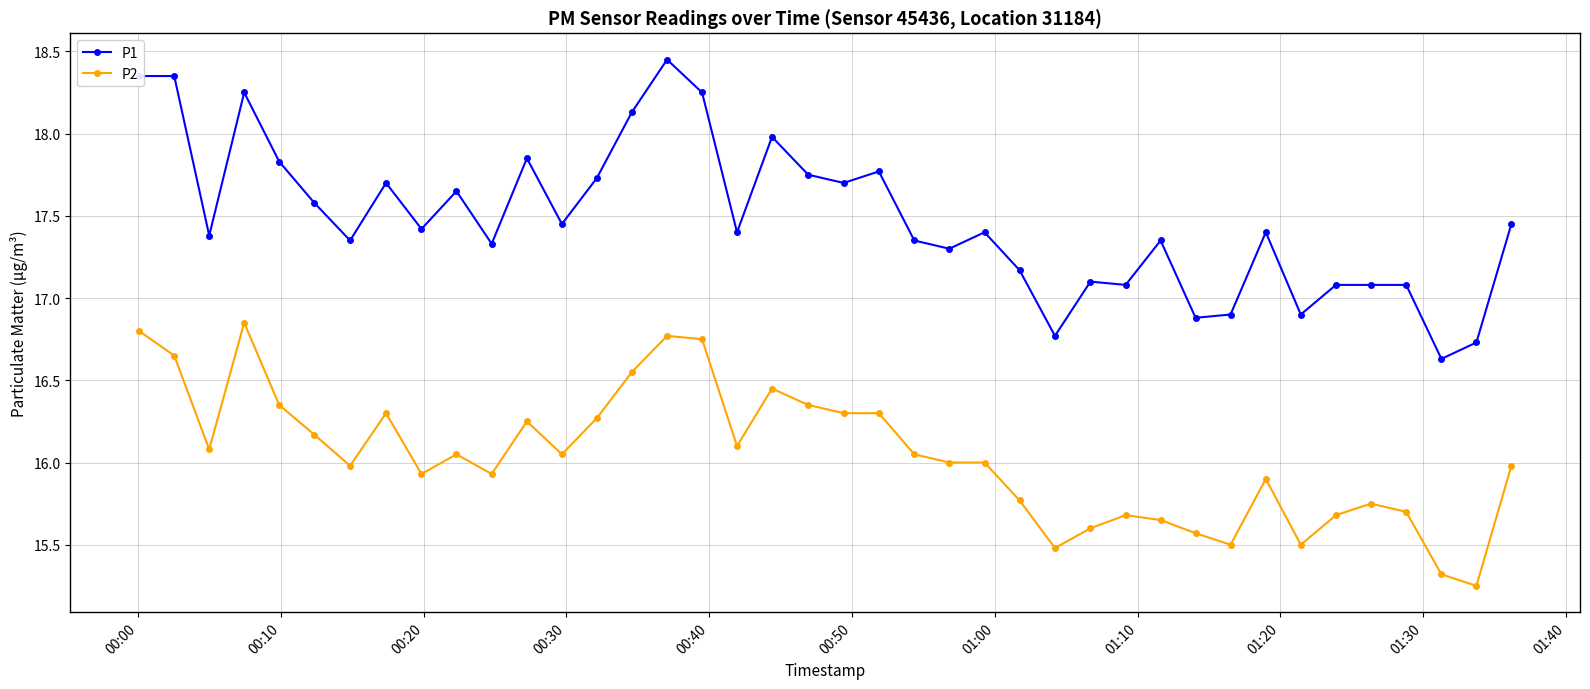

Which series has the widest spread of values?

P1